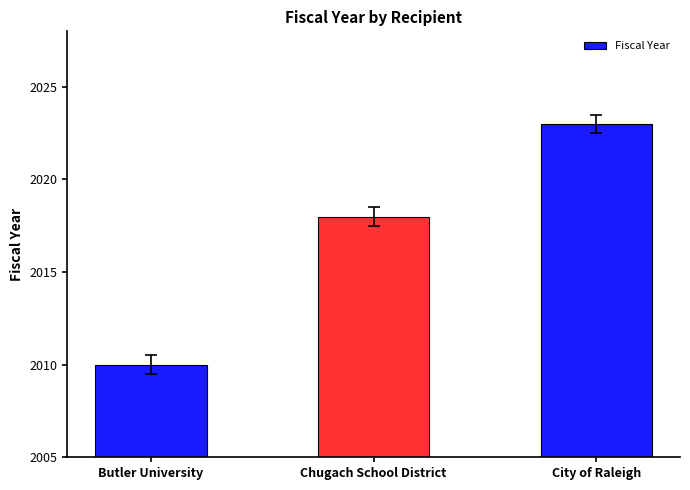

What value does the data have at Butler University, to the nearest 10?

2010